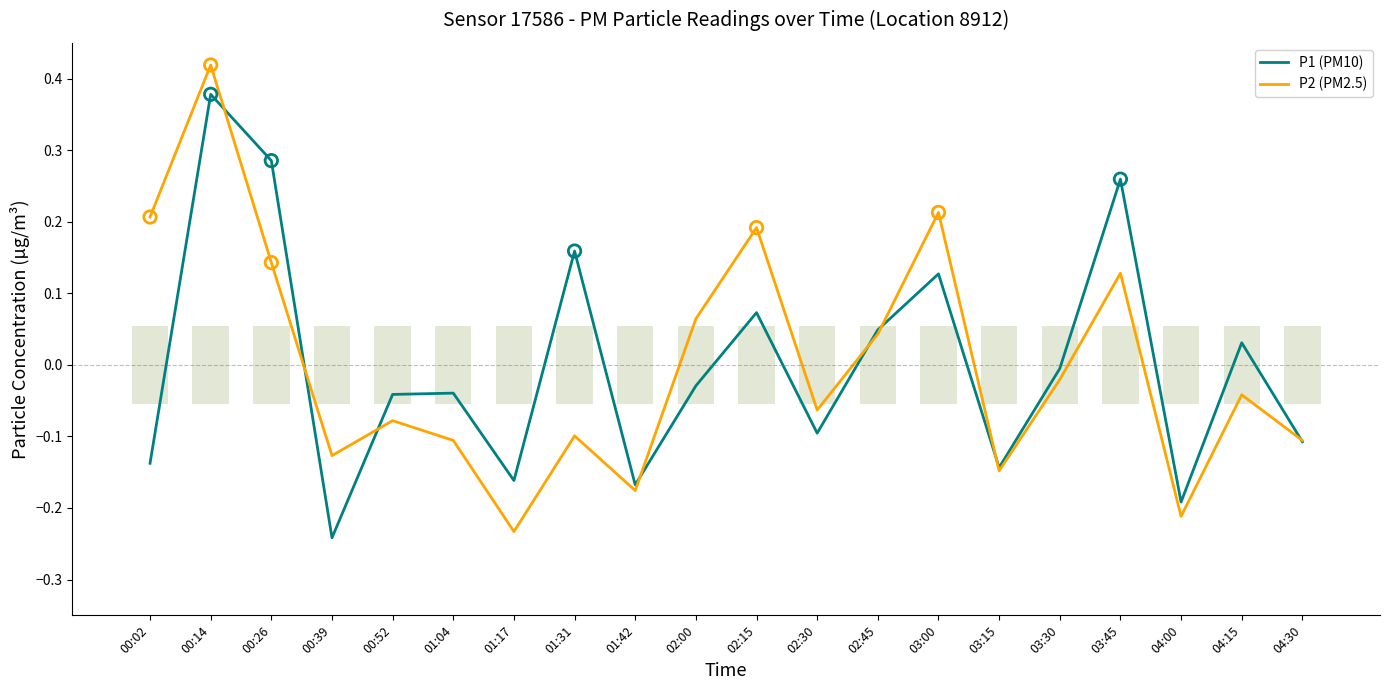

Which series has the largest total across all categories?

P1 (PM10)